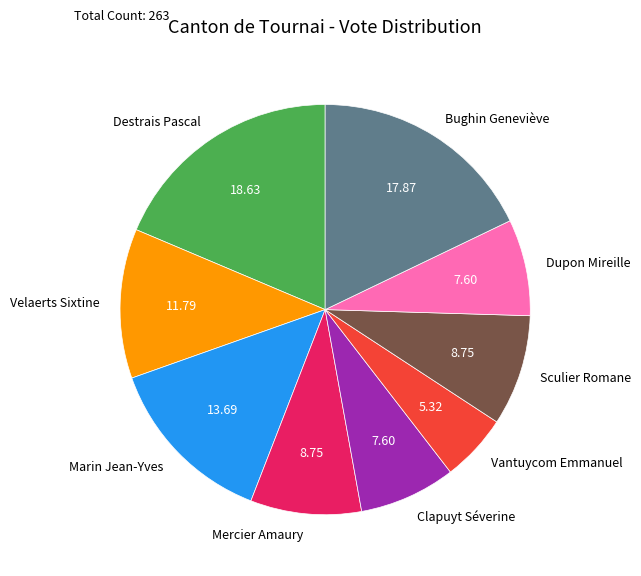

Is it true that Sculier Romane is 9% of the pie?

True